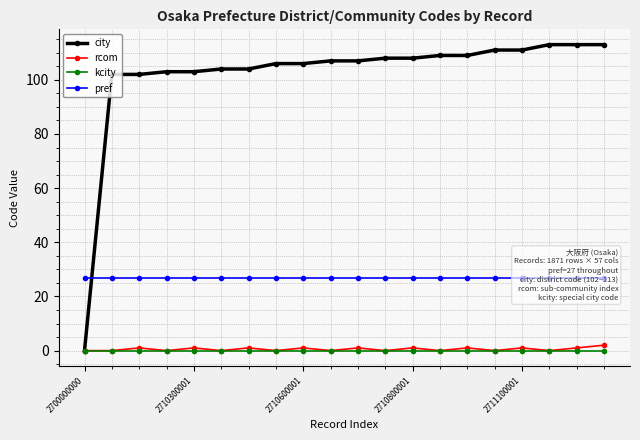

True or false: rcom has more than 2 points higher than both neighbors.

True